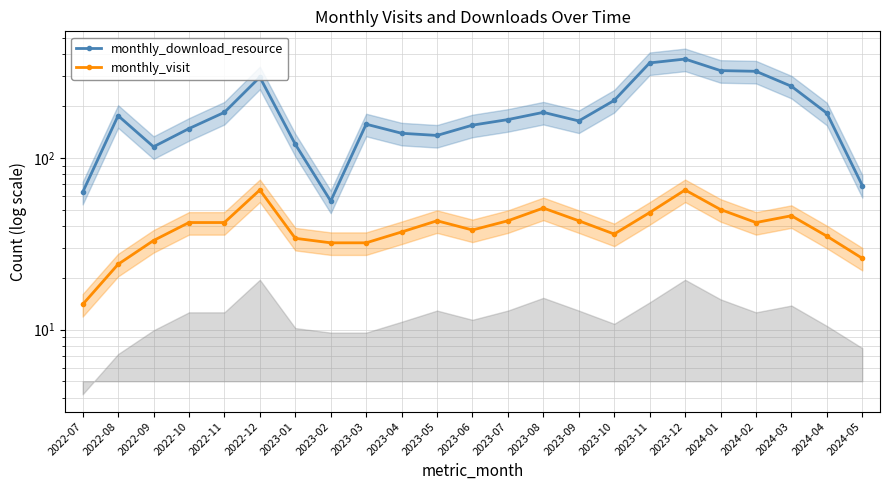

What is the smallest value displayed?

14